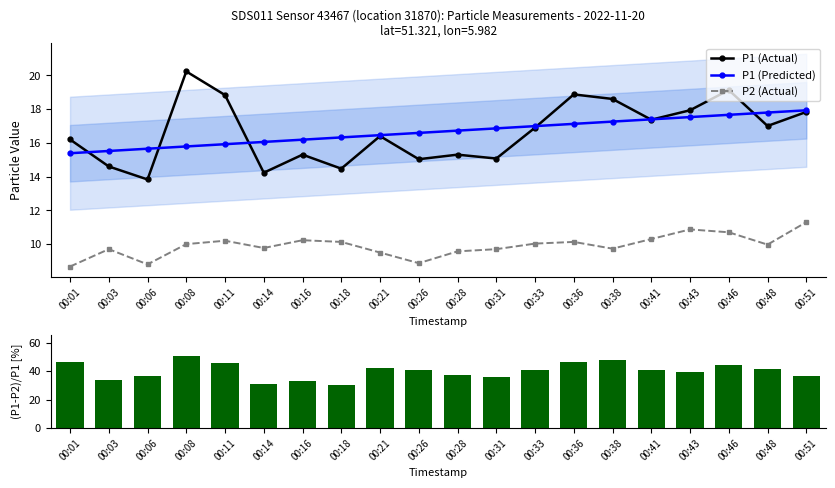

Reading left to right, list all the values displayed in this chart.

P1 (Actual): 00:01=16.2	00:03=14.6	00:06=13.8	00:08=20.2	00:11=18.8	00:14=14.2	00:16=15.3	00:18=14.5	00:21=16.4	00:26=15.0	00:28=15.3	00:31=15.1	00:33=16.9	00:36=18.9	00:38=18.6	00:41=17.4	00:43=17.9	00:46=19.1	00:48=17.0	00:51=17.8
P1 (Predicted): 00:01=15.4	00:03=15.5	00:06=15.7	00:08=15.8	00:11=15.9	00:14=16.1	00:16=16.2	00:18=16.3	00:21=16.5	00:26=16.6	00:28=16.7	00:31=16.9	00:33=17.0	00:36=17.1	00:38=17.3	00:41=17.4	00:43=17.5	00:46=17.7	00:48=17.8	00:51=17.9
P2 (Actual): 00:01=8.7	00:03=9.7	00:06=8.8	00:08=10.0	00:11=10.2	00:14=9.8	00:16=10.2	00:18=10.1	00:21=9.5	00:26=8.9	00:28=9.6	00:31=9.7	00:33=10.0	00:36=10.1	00:38=9.7	00:41=10.3	00:43=10.9	00:46=10.7	00:48=10.0	00:51=11.3
(P1-P2)/P1 [%]: 00:01=46.5	00:03=33.6	00:06=36.4	00:08=50.6	00:11=45.8	00:14=31.3	00:16=33.1	00:18=30.0	00:21=42.1	00:26=41.0	00:28=37.5	00:31=35.6	00:33=40.7	00:36=46.3	00:38=47.7	00:41=40.7	00:43=39.4	00:46=44.1	00:48=41.4	00:51=36.6